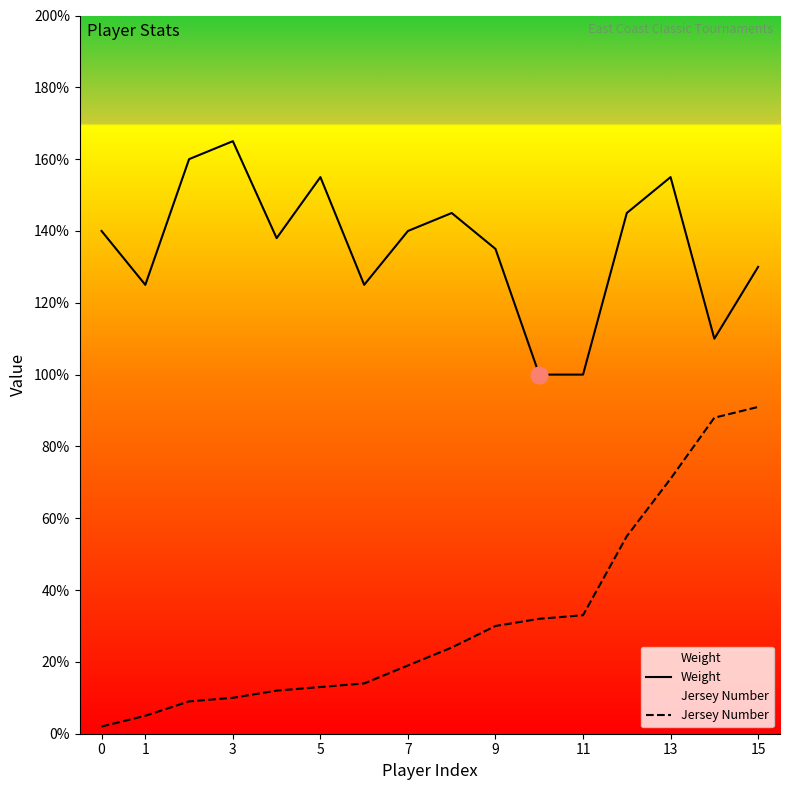

True or false: Weight and Jersey Number cross at least once.

False